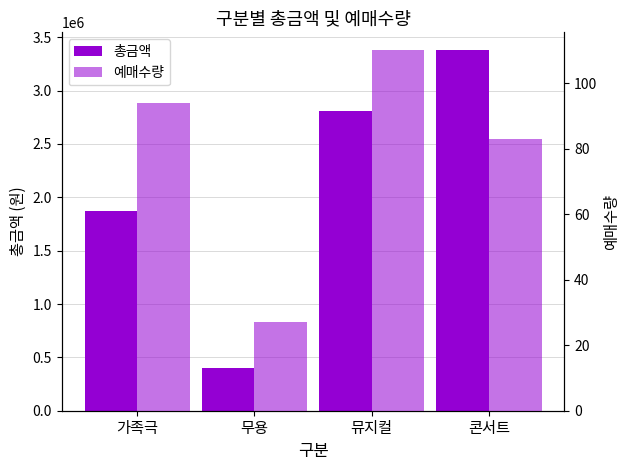

True or false: 총금액 has a value of 1869000 at 가족극.

True